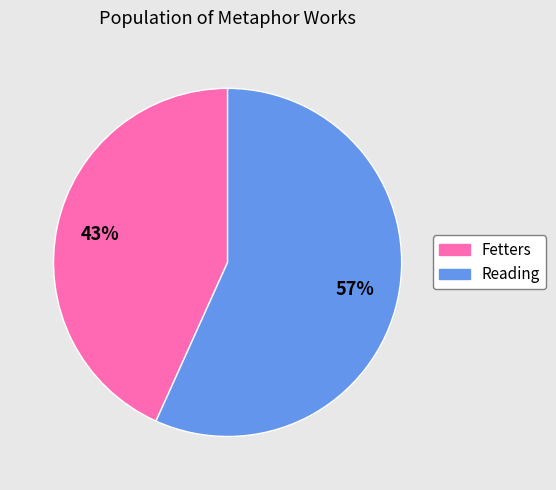

To the nearest percent, what percentage of the pie is Reading?

57%